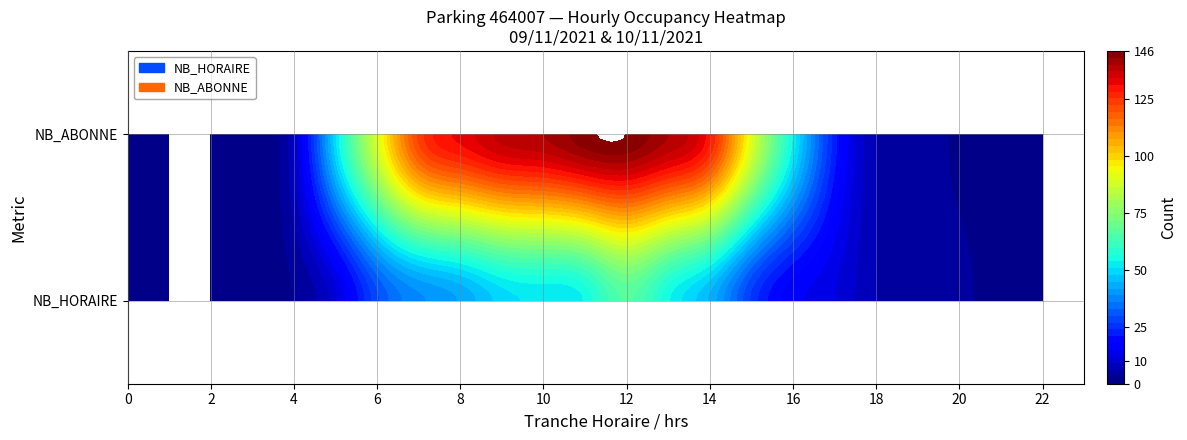

Read the NB_ABONNE value at 7, to the nearest 50.

100